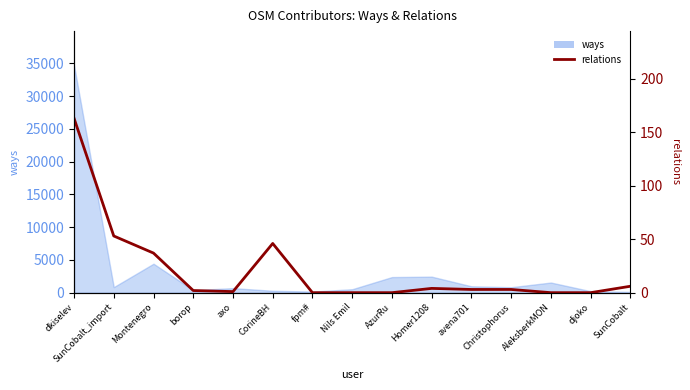

Is it true that the value at Montenegro is 63?

False